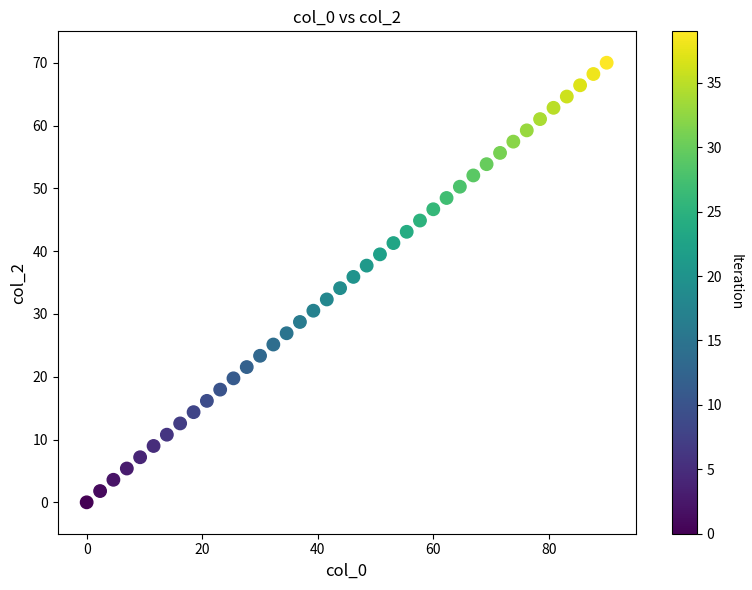

What is the range of Y values (max minus min)?

70.0